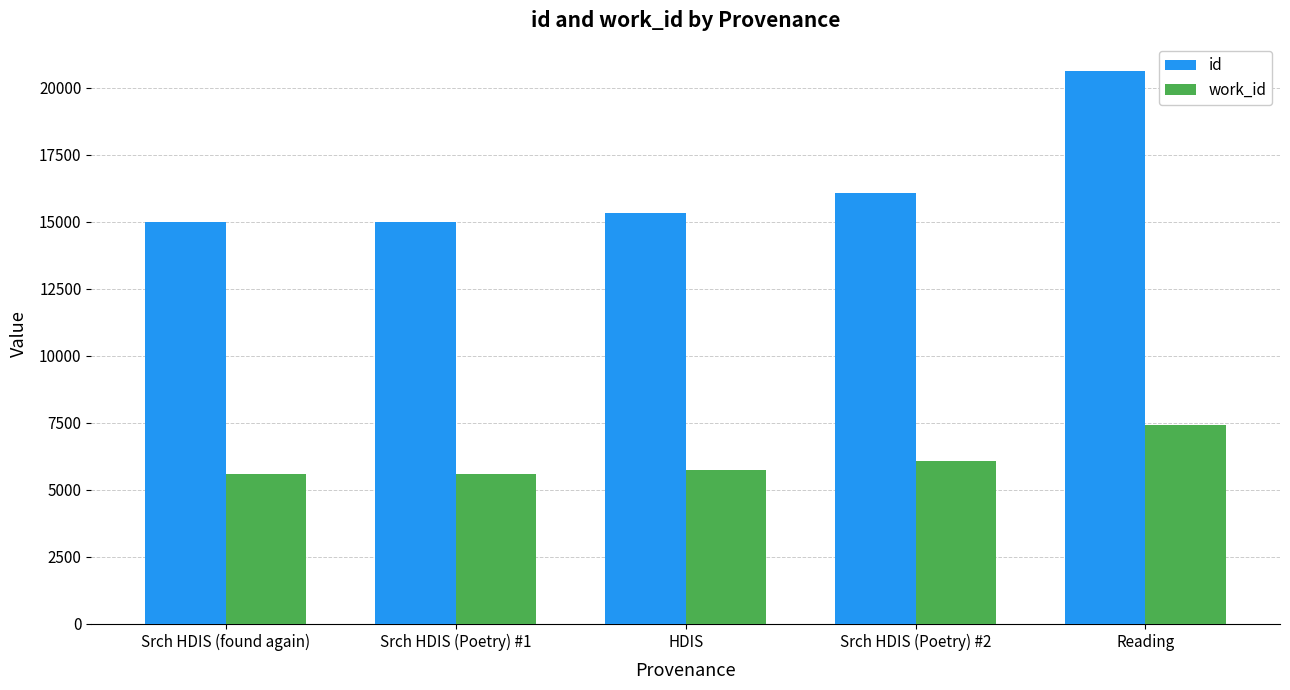

What position from the right is Reading?

1